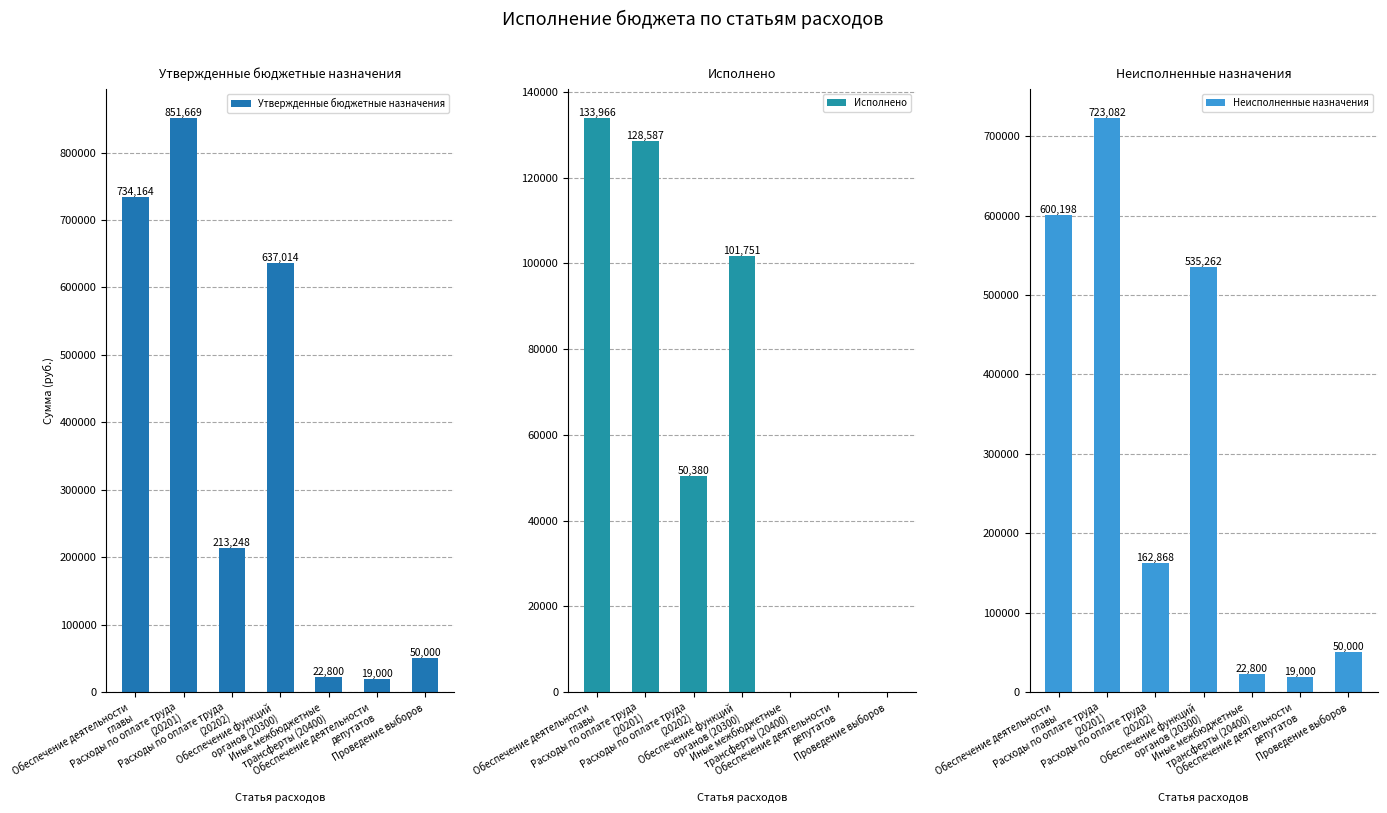

True or false: Утвержденные бюджетные назначения has a value of 851669.0 at Расходы по оплате труда
(20201).

True